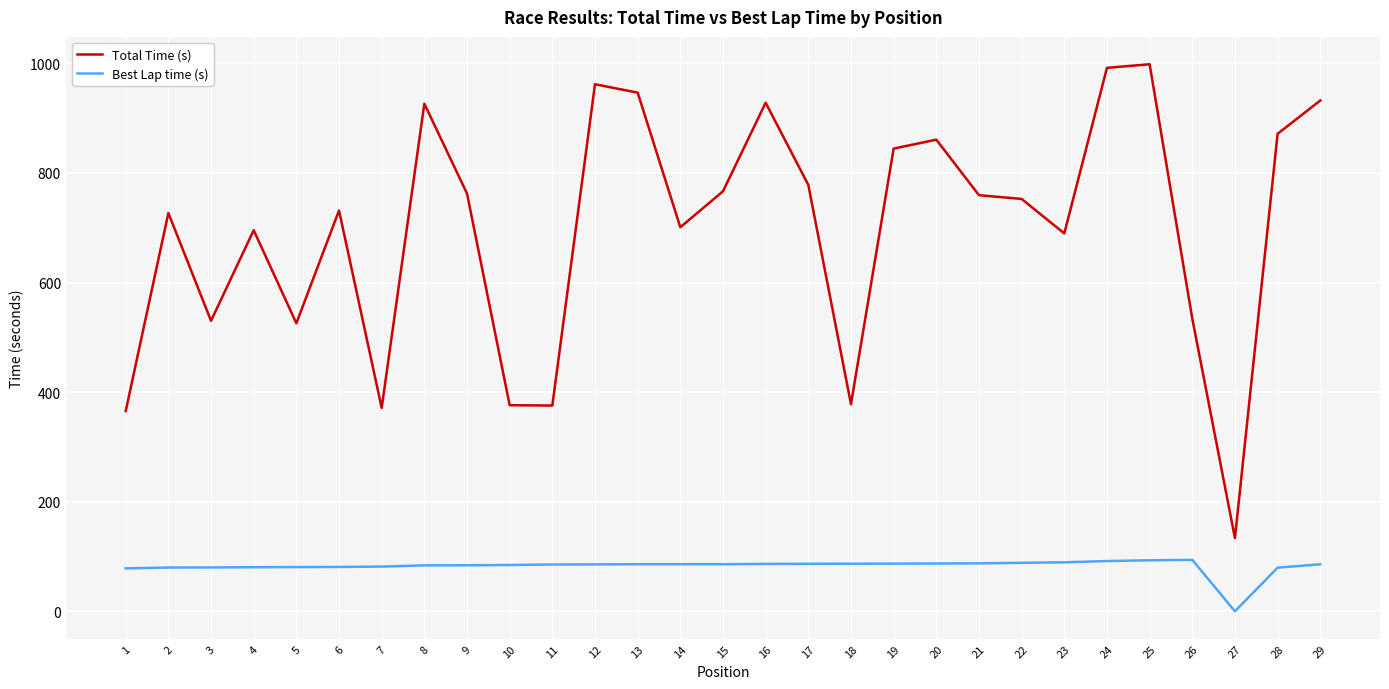

The value of Total Time (s) at 8 is 926.3. True or false?

True